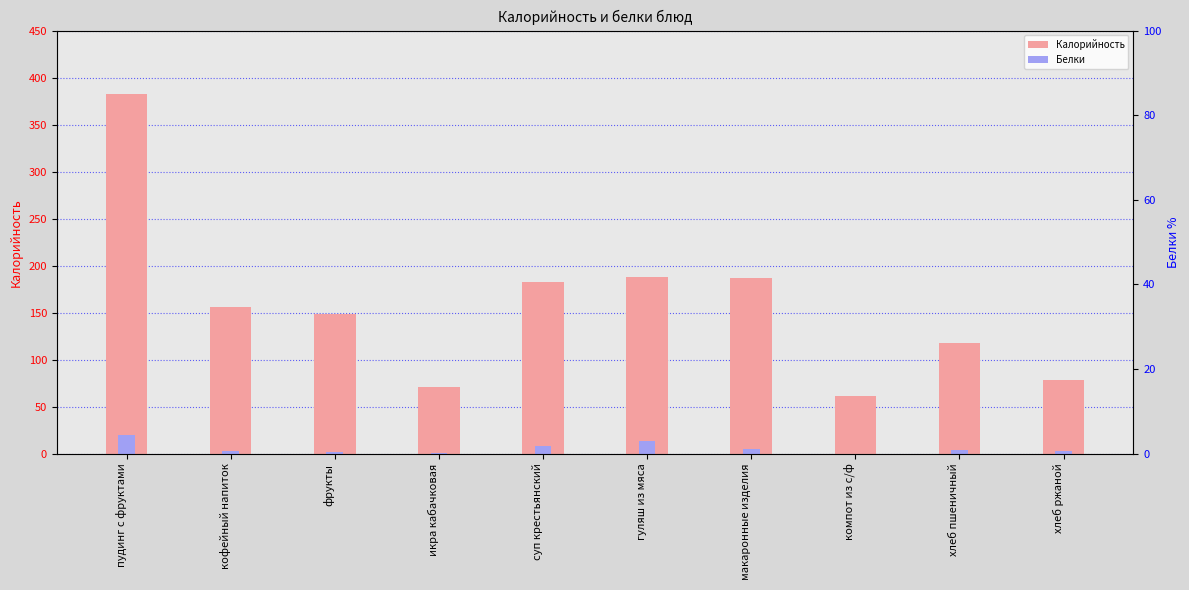

What is the label of the 4th bar from the left?

икра кабачковая